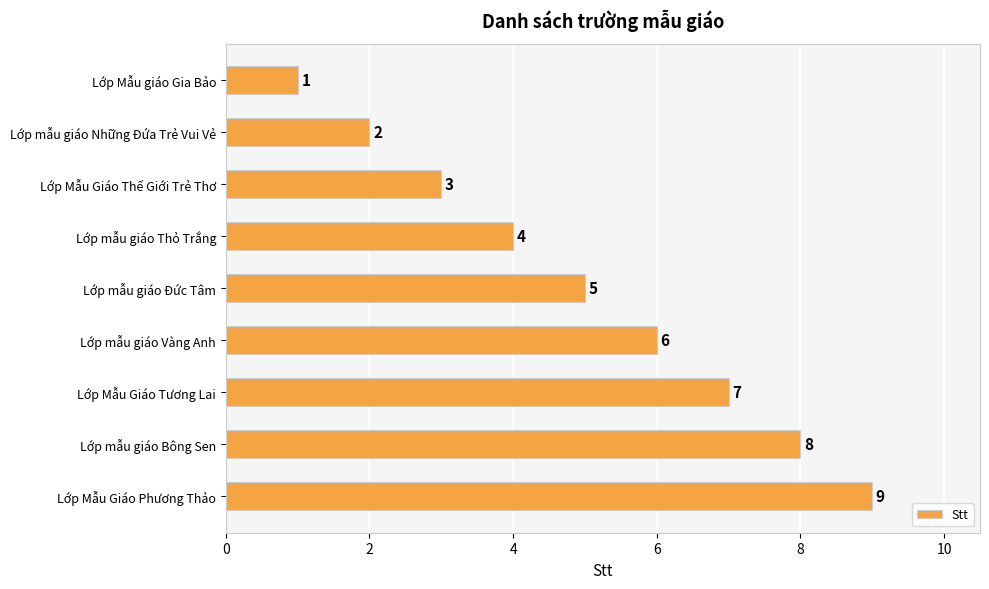

How many values are between 3 and 7?

5